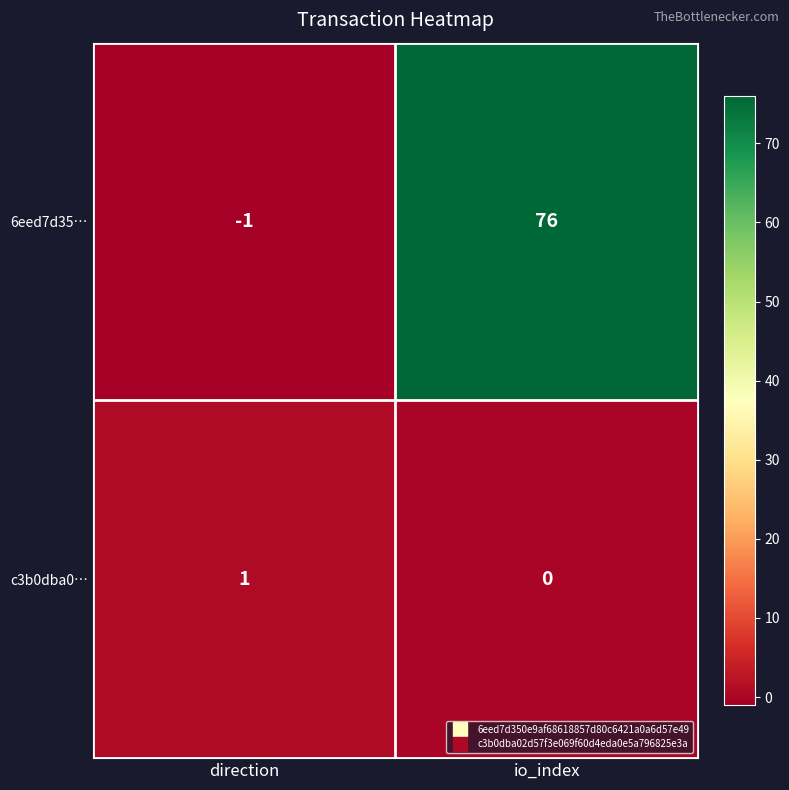

Which series has the widest spread of values?

6eed7d35…